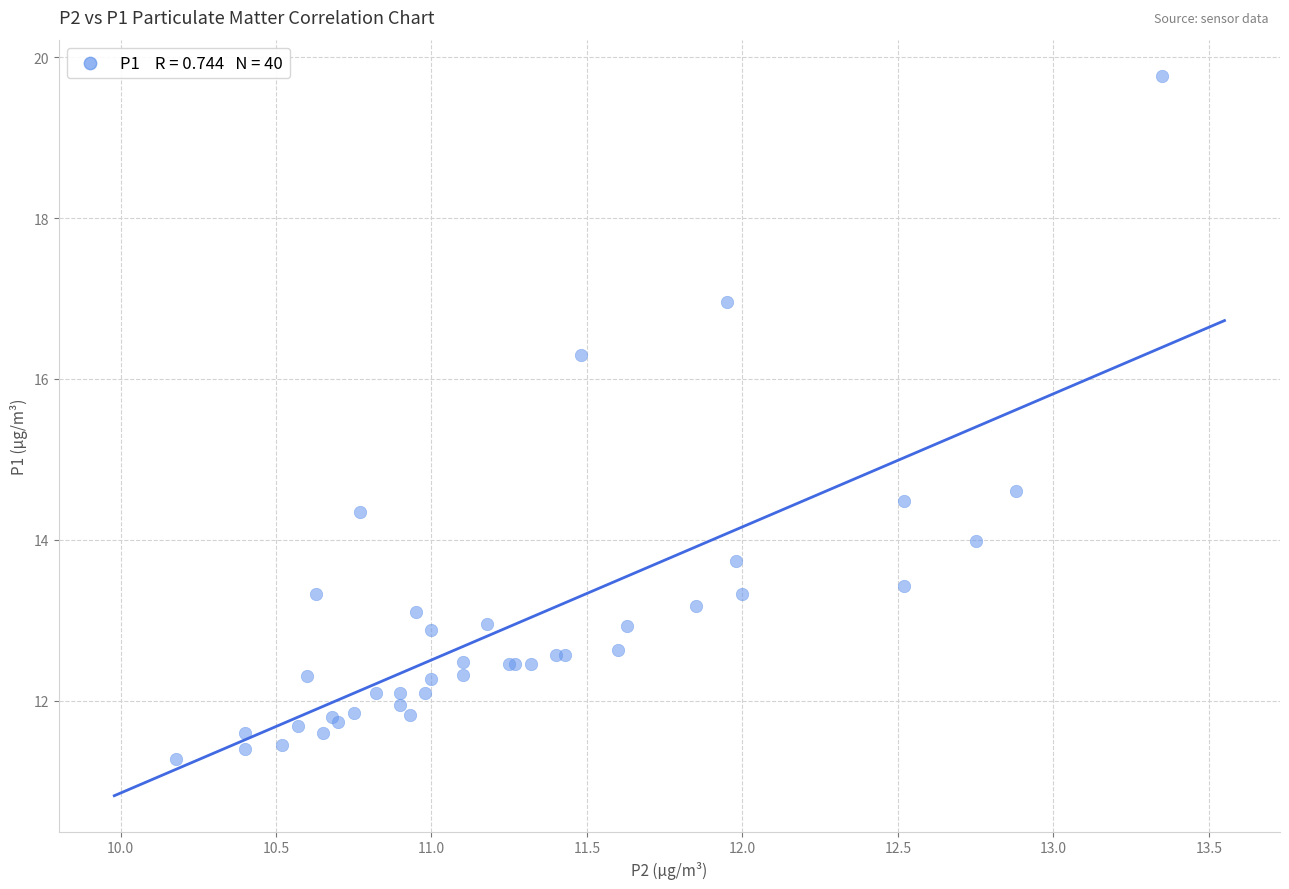

What Y value in the scatter plot is closest to 15?

14.6